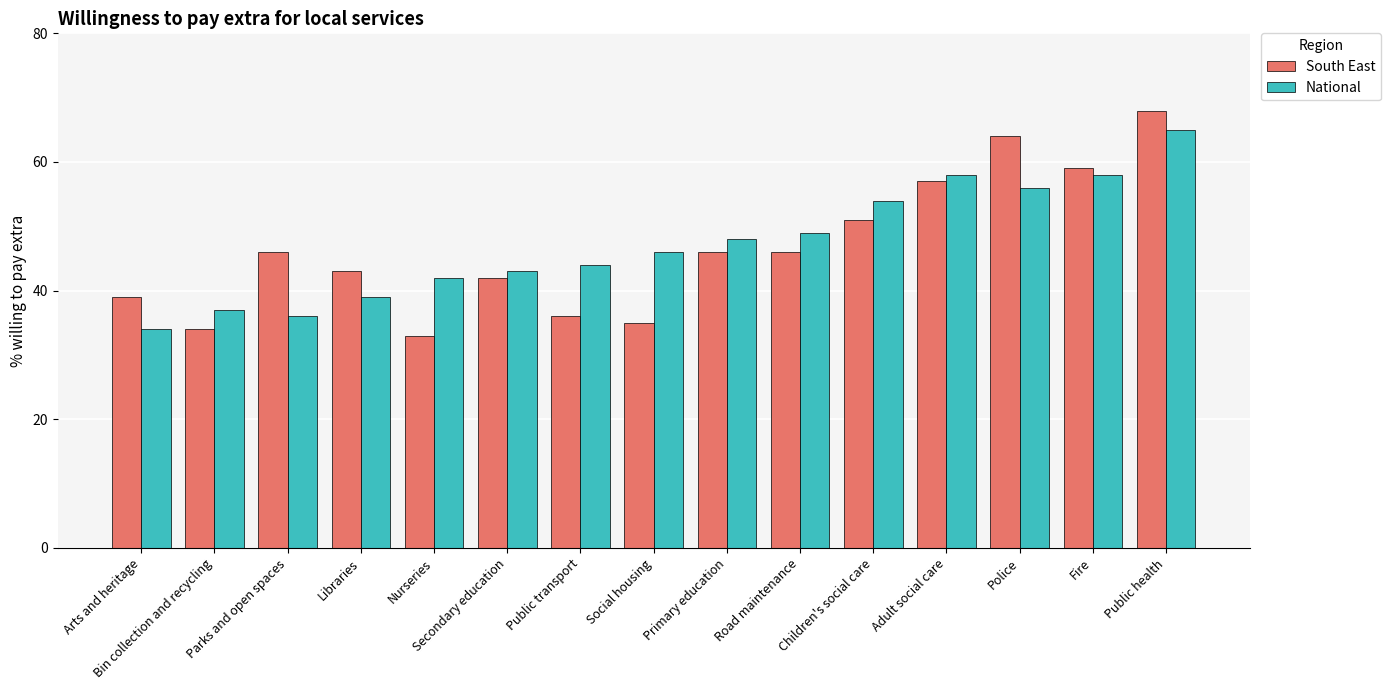

What is the sum of all National values?

709